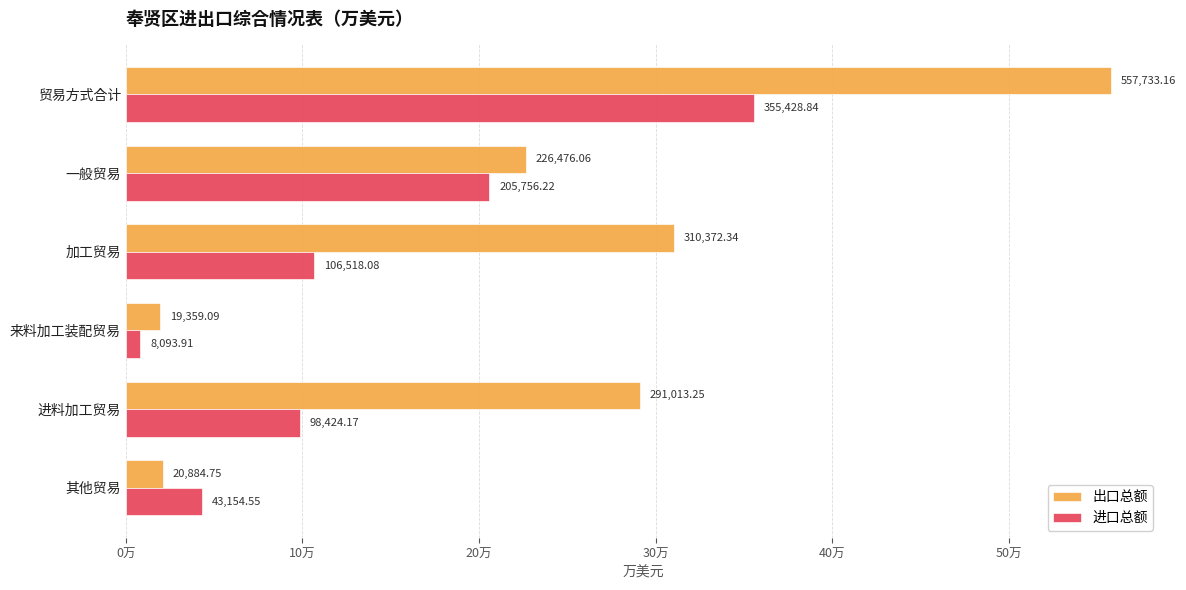

What are all the series names shown in the legend?

出口总额, 进口总额